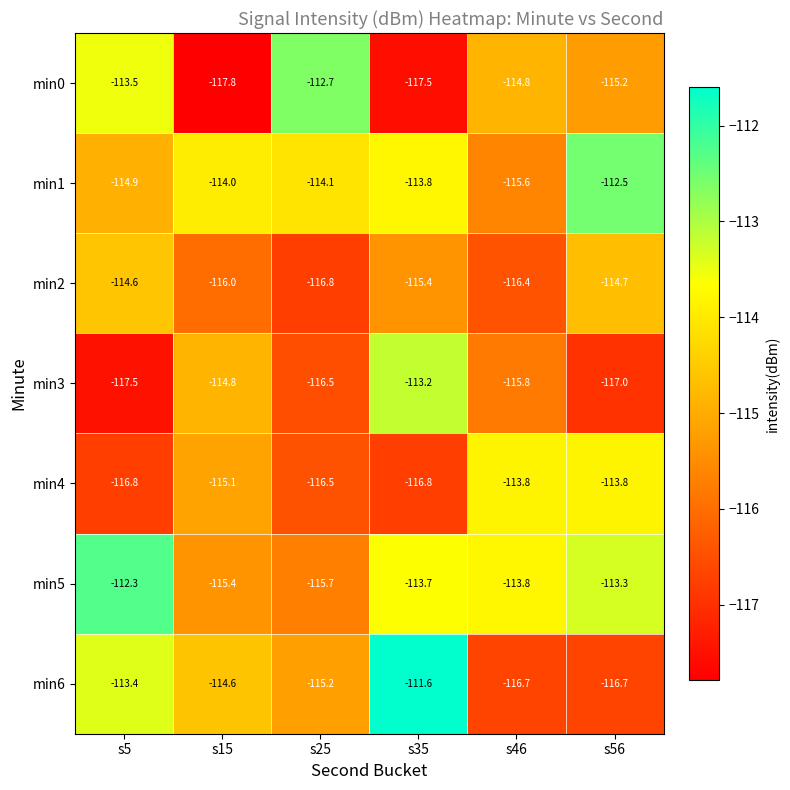

What is the spread (max minus min) of values at s5?

5.2